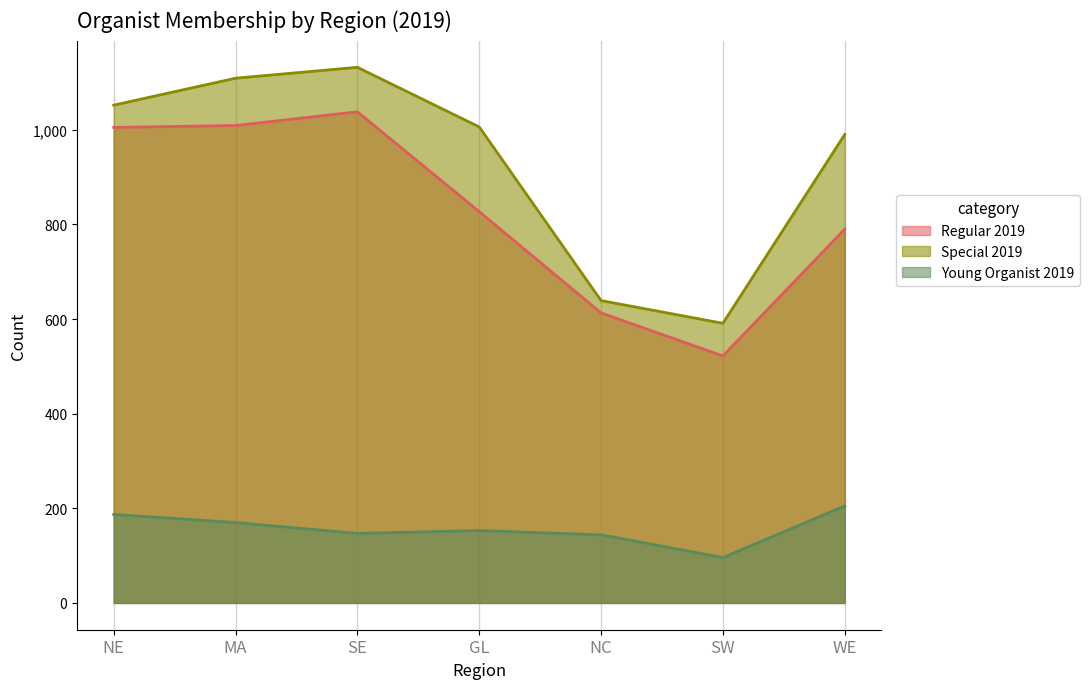

What is the difference between the Young Organist 2019 values at MA and SW?

74